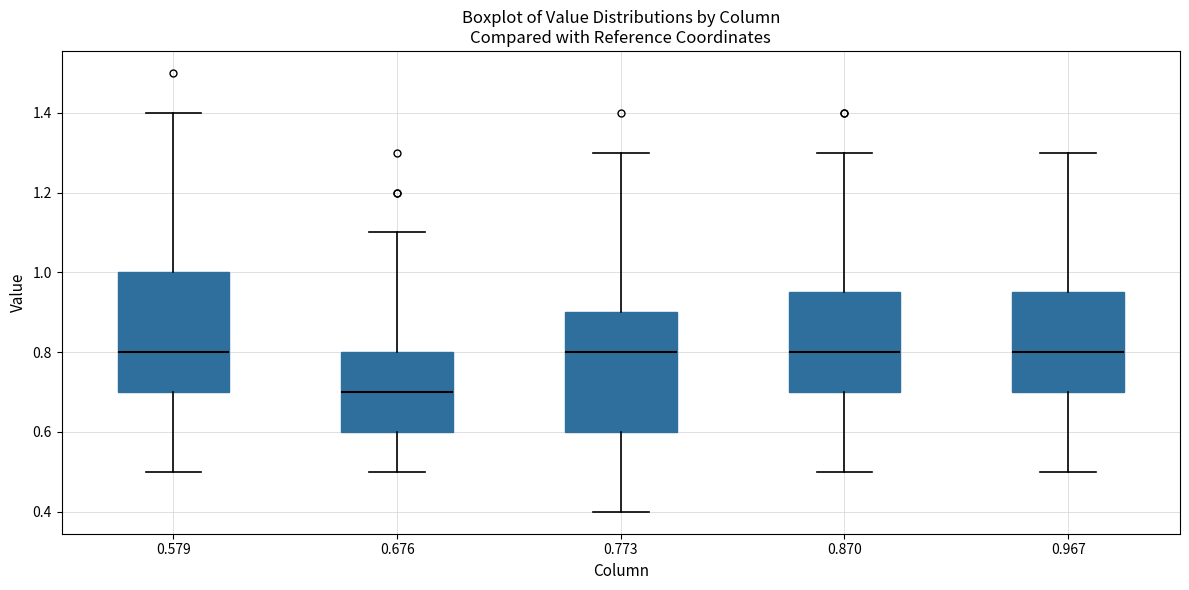

Which box's median line is the lowest?

0.676